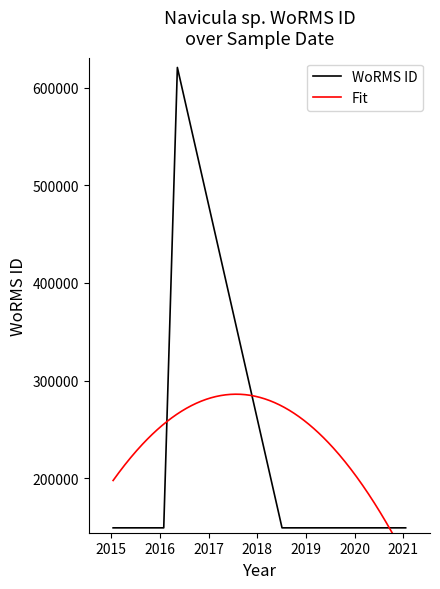

What is the label of the 6th point from the right?

2015-01-17